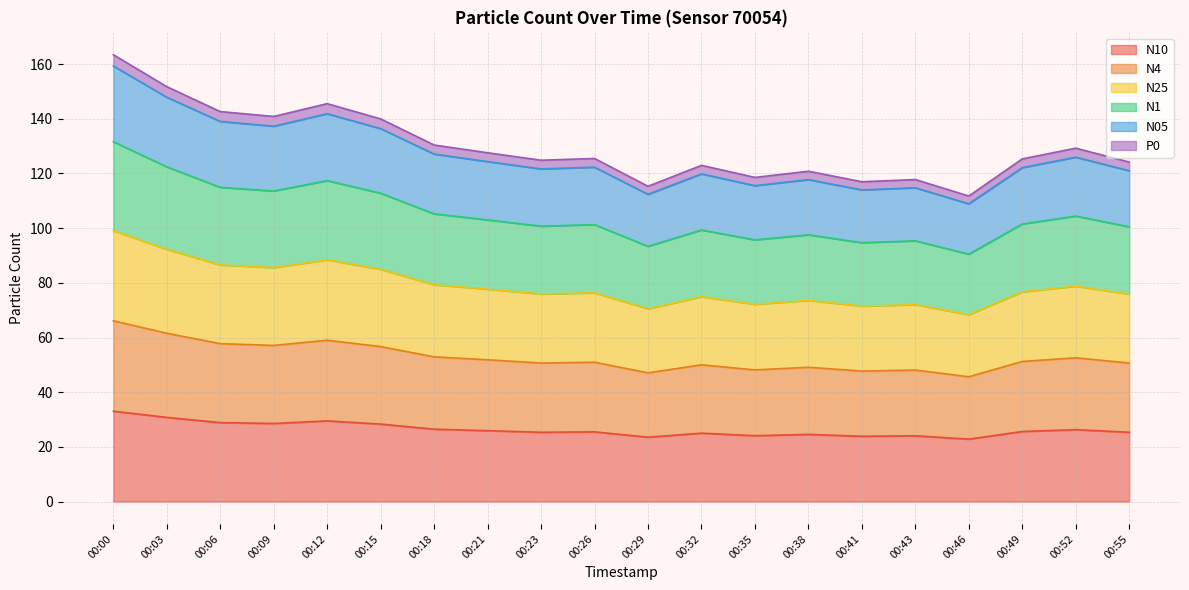

Does the chart have visible grid lines?

Yes